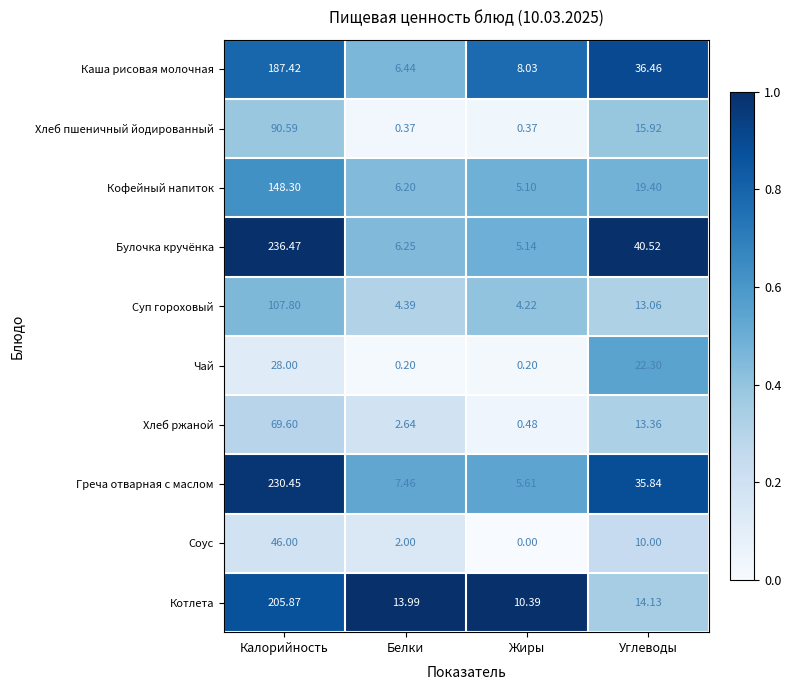

At which label does Котлета reach its minimum?

Жиры